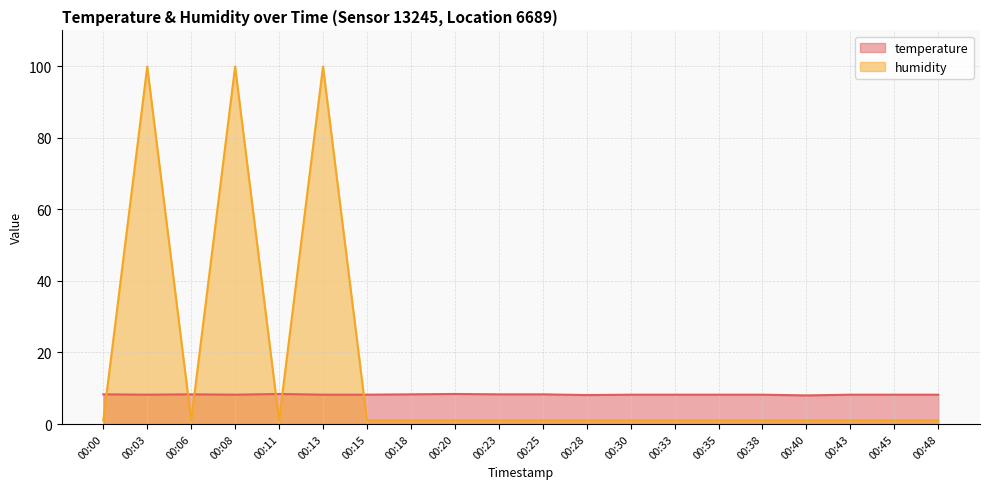

Reading right to left, extract all data points from this chart.

temperature: 00:48=8.2	00:45=8.2	00:43=8.2	00:40=8.0	00:38=8.2	00:35=8.2	00:33=8.2	00:30=8.2	00:28=8.1	00:25=8.3	00:23=8.3	00:20=8.4	00:18=8.3	00:15=8.2	00:13=8.2	00:11=8.4	00:08=8.2	00:06=8.3	00:03=8.2	00:00=8.3
humidity: 00:48=1.0	00:45=1.0	00:43=1.0	00:40=1.0	00:38=1.0	00:35=1.0	00:33=1.0	00:30=1.0	00:28=1.0	00:25=1.0	00:23=1.0	00:20=1.0	00:18=1.0	00:15=1.0	00:13=99.9	00:11=1.0	00:08=99.9	00:06=1.0	00:03=99.9	00:00=1.0